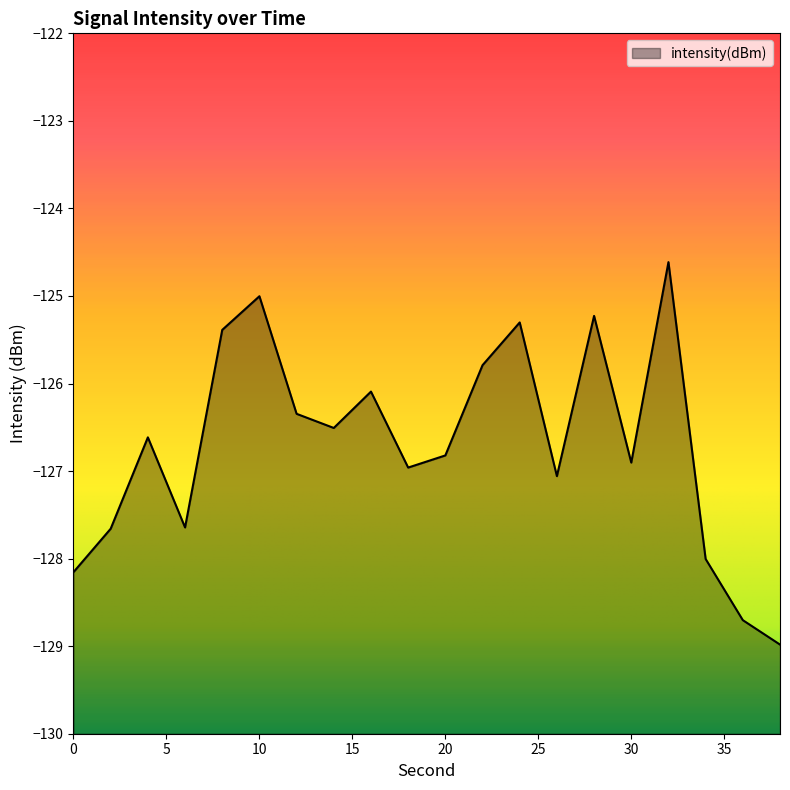

What is the maximum value shown in the chart?

-124.6